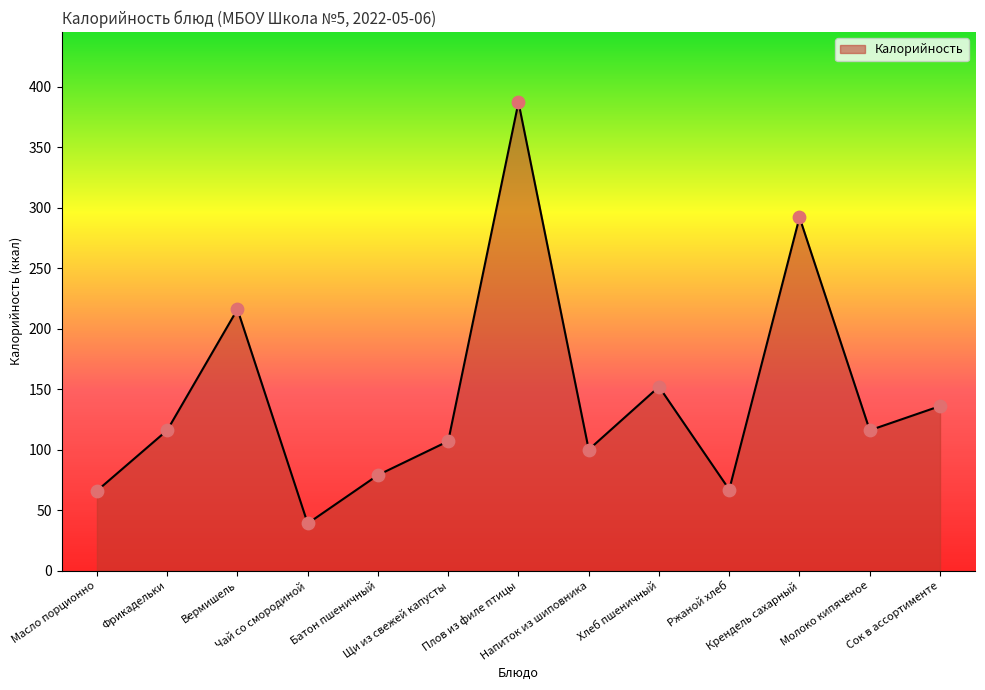

Which has a higher value, Батон пшеничный or Масло порционно?

Батон пшеничный